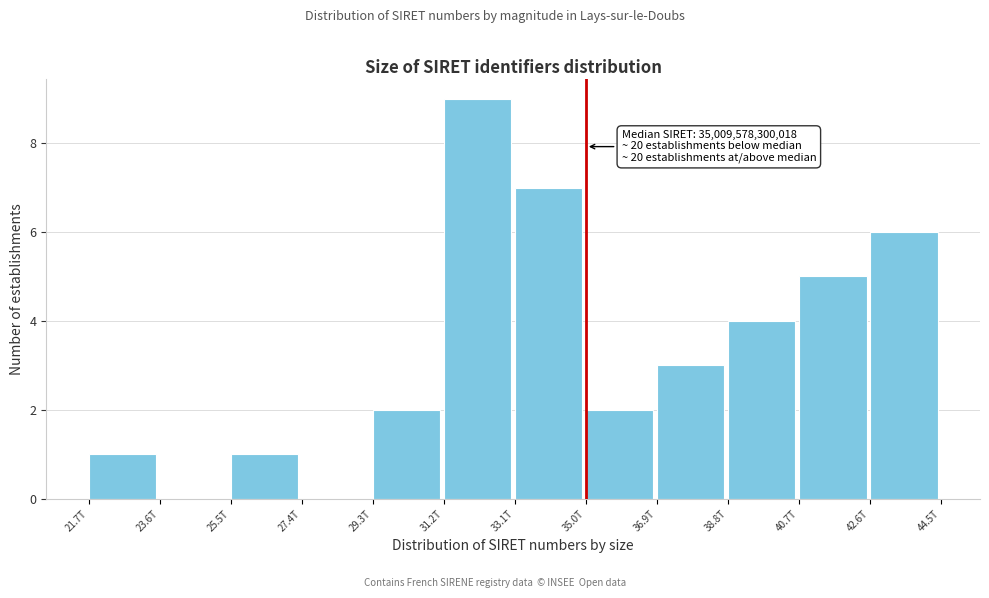

Reading right to left, transcribe all the data shown in this chart.

42.6T=6	40.7T=5	38.8T=4	36.9T=3	35.0T=2	33.1T=7	31.2T=9	29.3T=2	27.4T=0	25.5T=1	23.6T=0	21.7T=1